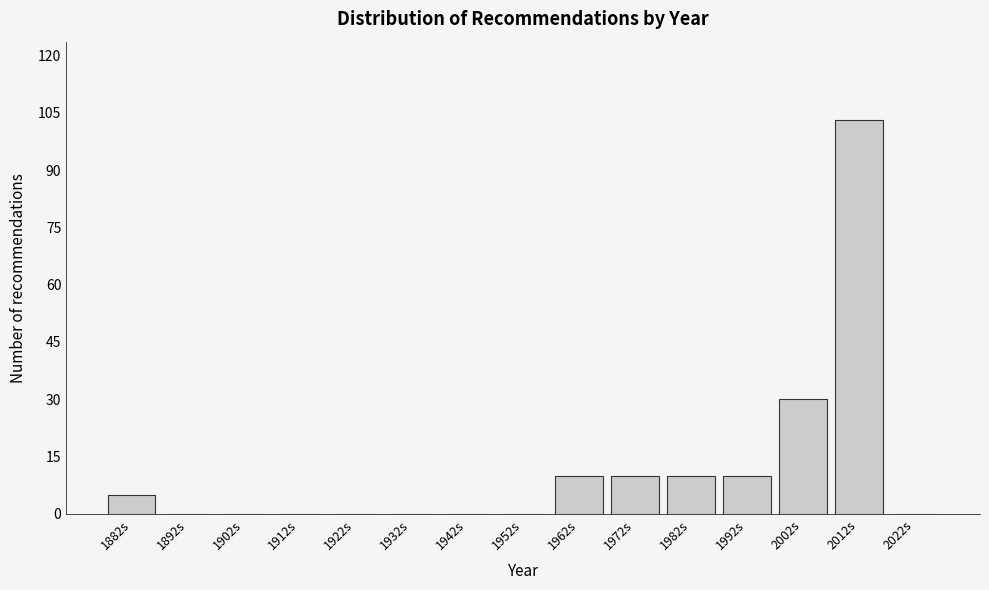

Reading left to right, what are all the values shown in this chart?

1882s=5	1892s=0	1902s=0	1912s=0	1922s=0	1932s=0	1942s=0	1952s=0	1962s=10	1972s=10	1982s=10	1992s=10	2002s=30	2012s=103	2022s=0